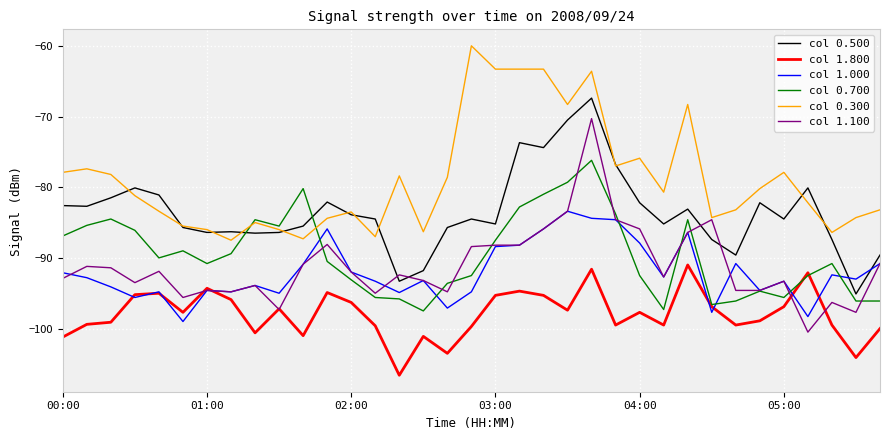

List the series in order of their peak value, lowest first.

col 1.800, col 1.000, col 0.700, col 1.100, col 0.500, col 0.300